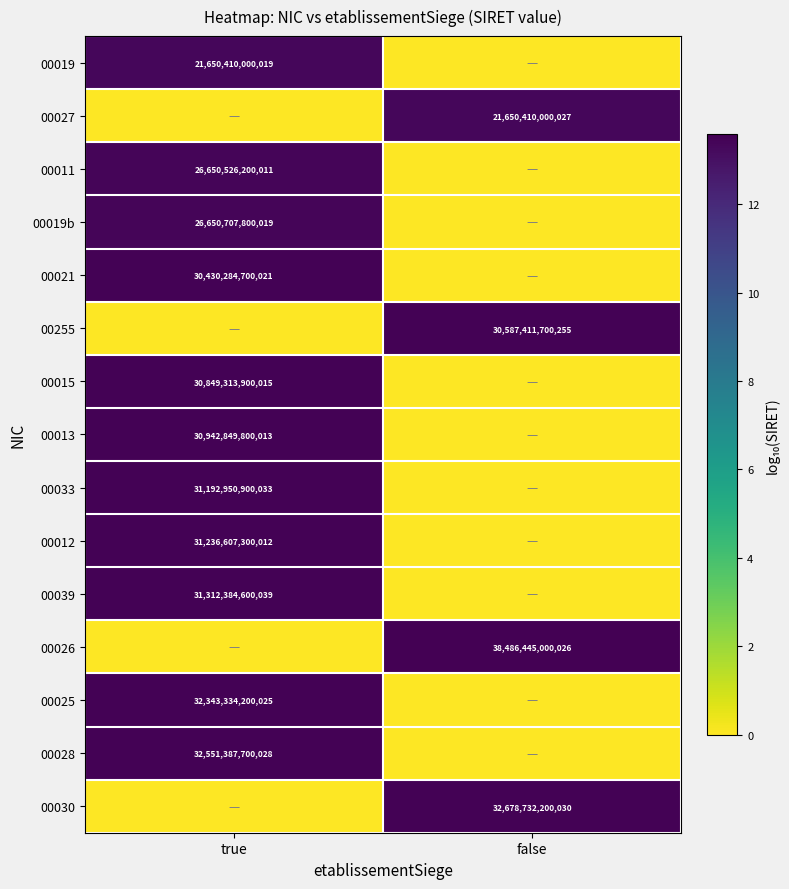

True or false: 00021 has a value of 30430284700021 at true.

True